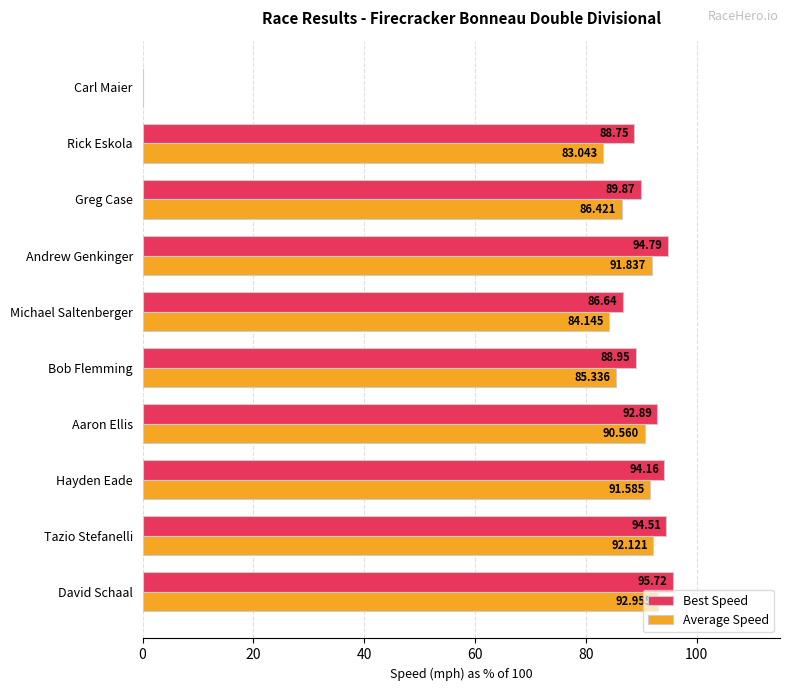

At which label is Best Speed closest to 47?

Michael Saltenberger